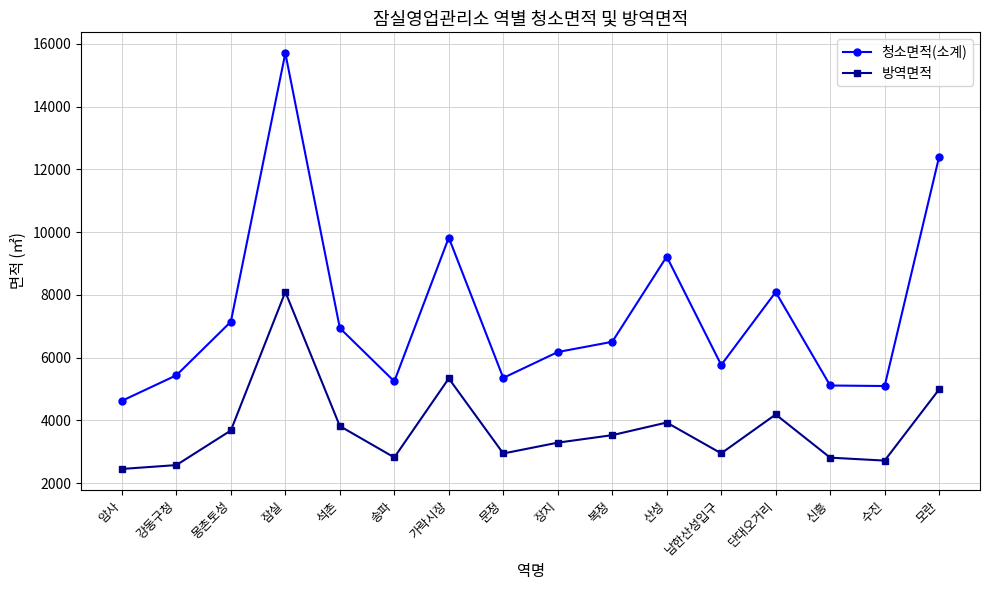

True or false: 청소면적(소계) and 방역면적 intersect in this chart.

False